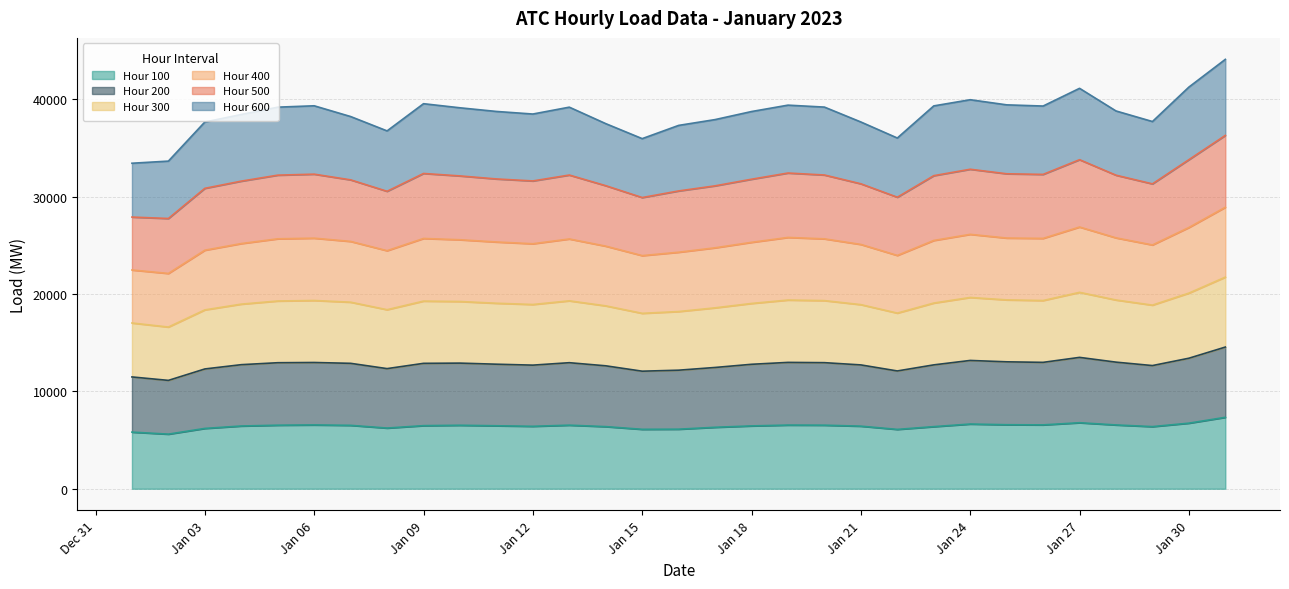

What is the maximum value shown in the chart?

44107.1